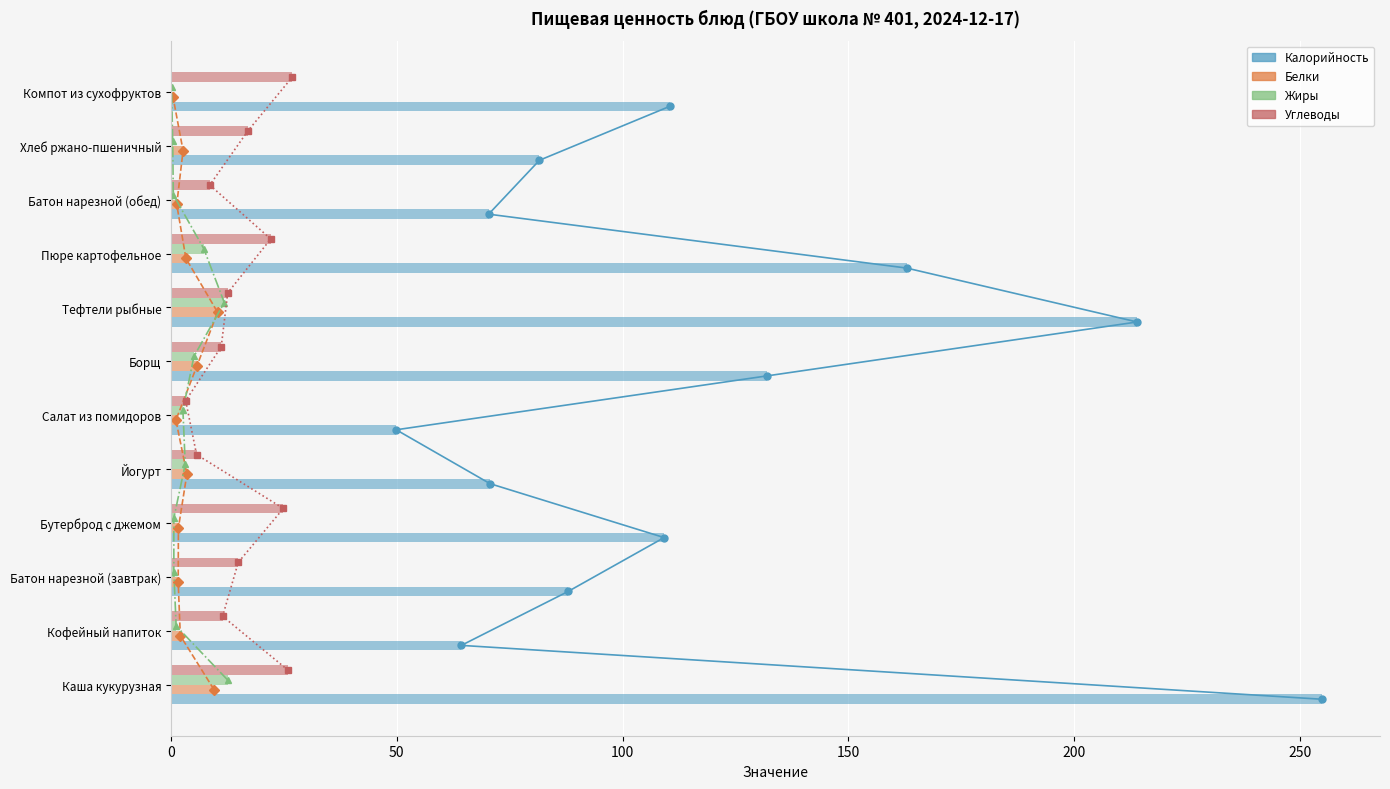

What is the difference between the Углеводы values at Батон нарезной (обед) and Кофейный напиток?

2.8